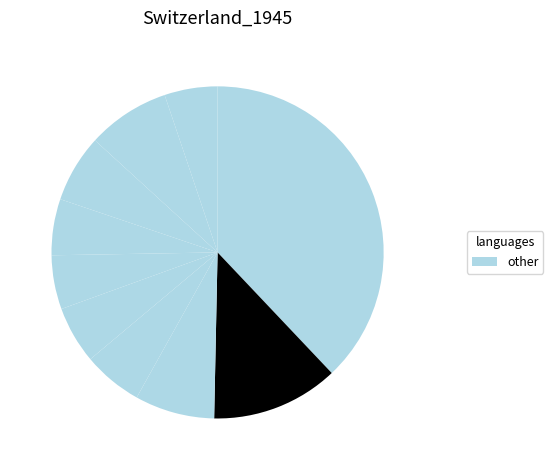

Is there a majority slice in this chart?

No